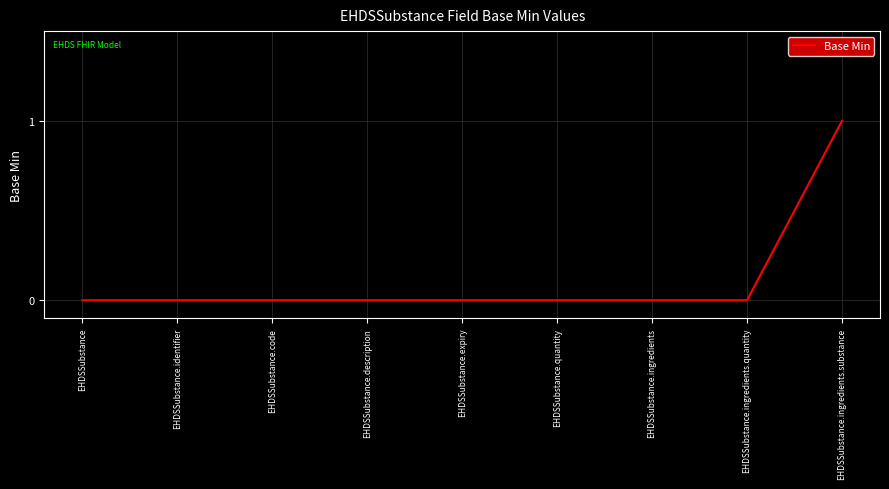

What position from the right is EHDSSubstance.quantity?

4